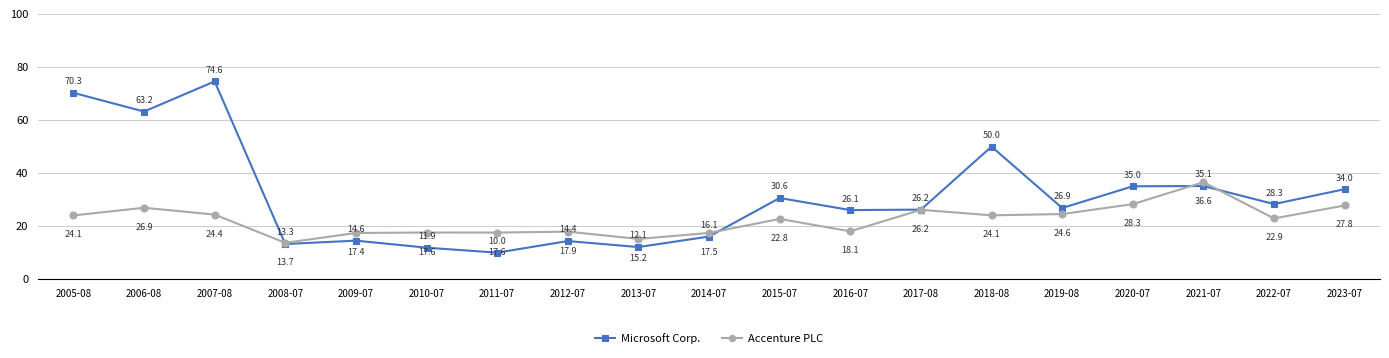

What is the label of the 19th point from the left?

2023-07